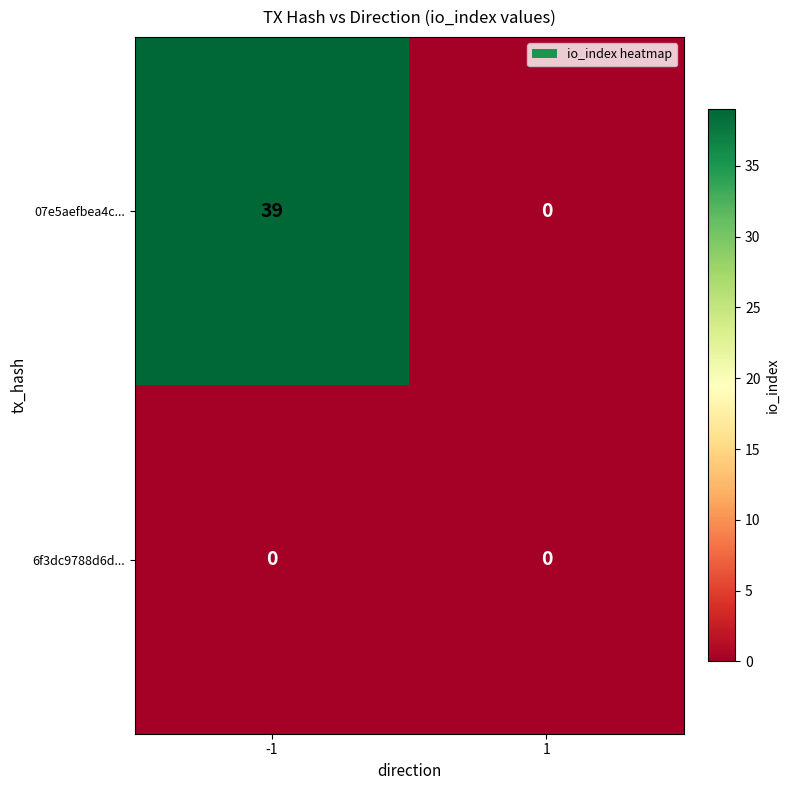

List the labels in order of 07e5aefbea4c... value, smallest first.

1, -1